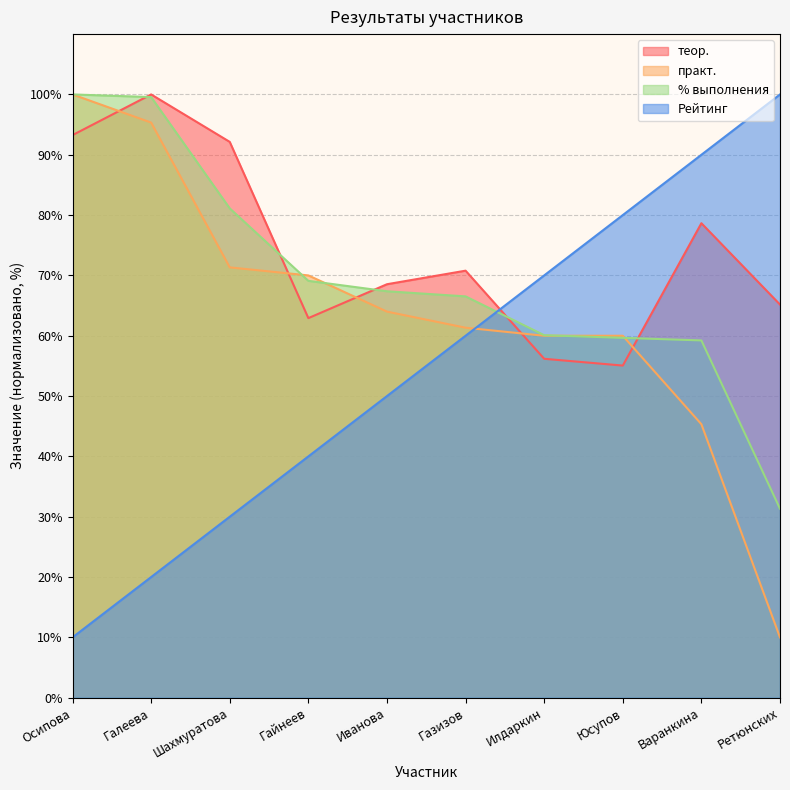

What is the spread (max minus min) of values at Галеева?

80.0